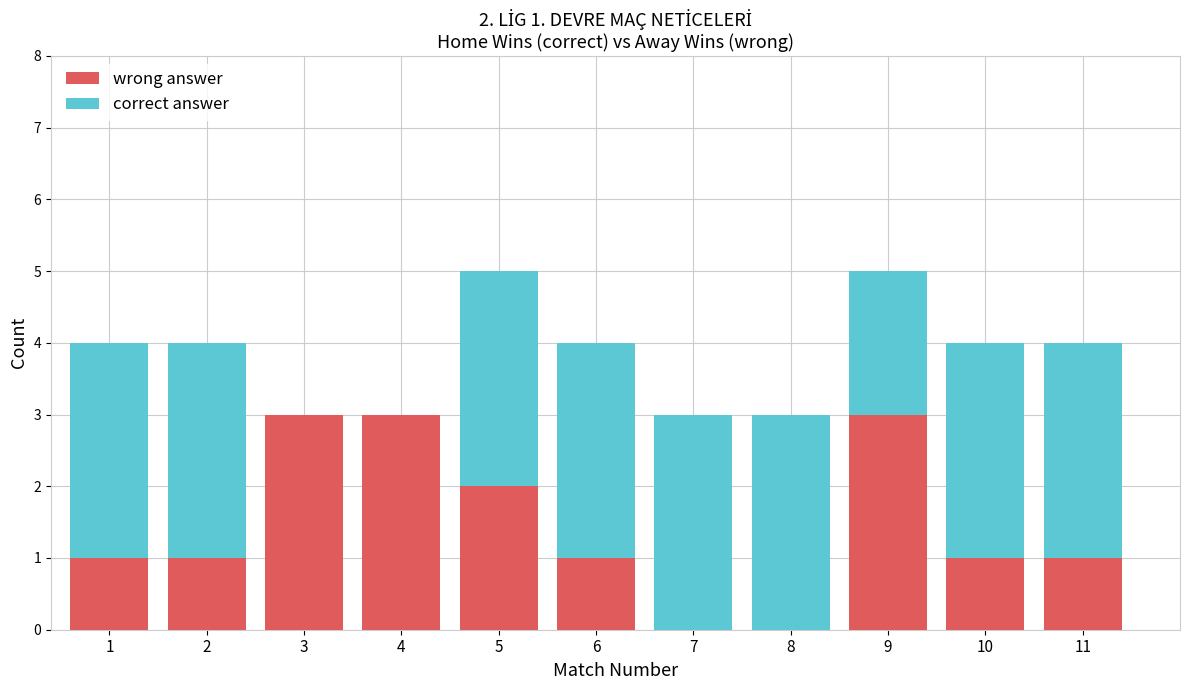

What is the sum of the wrong answer values at 4 and 6?

4